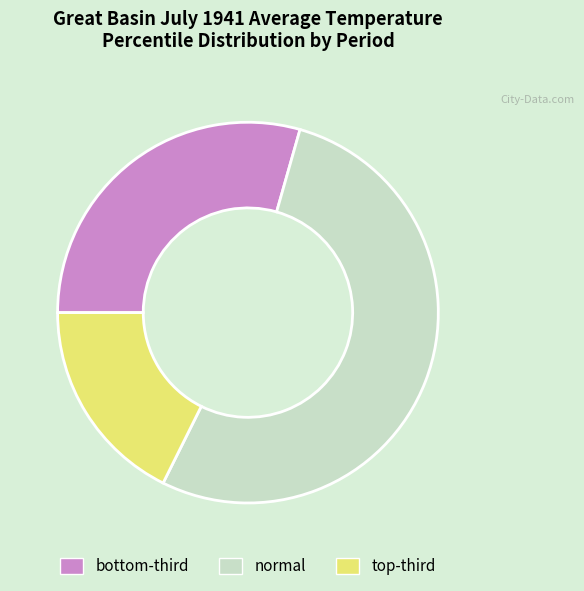

What is the majority slice?

normal